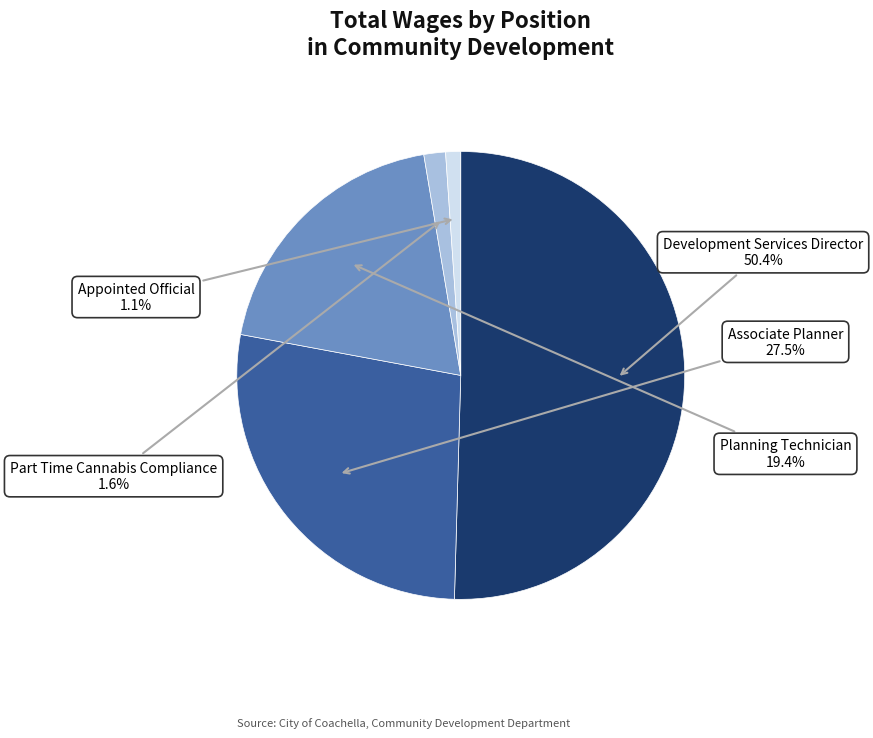

The Development Services Director slice represents 56% of the pie. True or false?

False